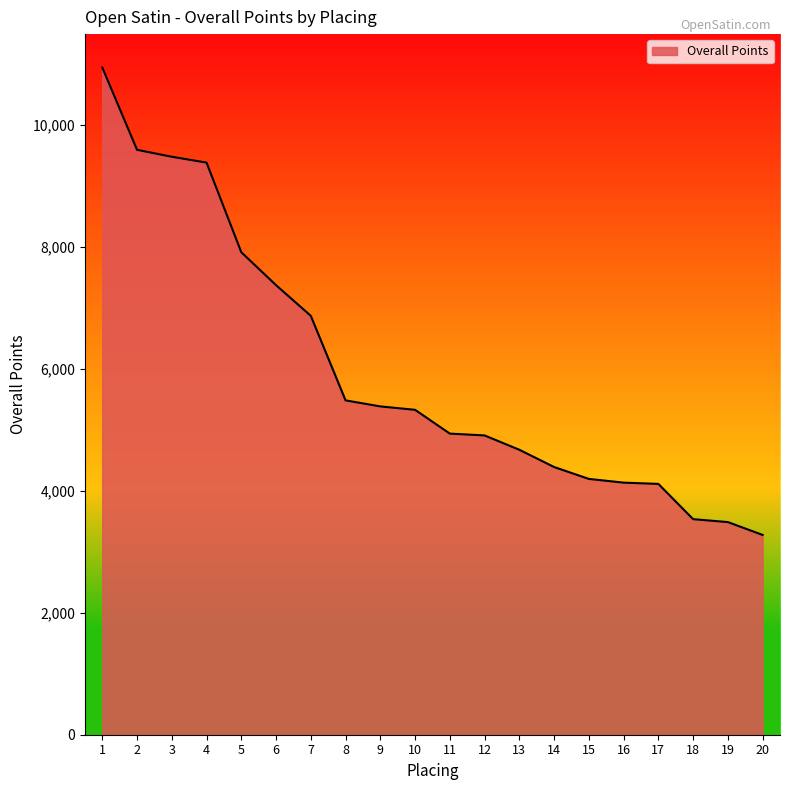

At which label does the data first exceed 5328?

1